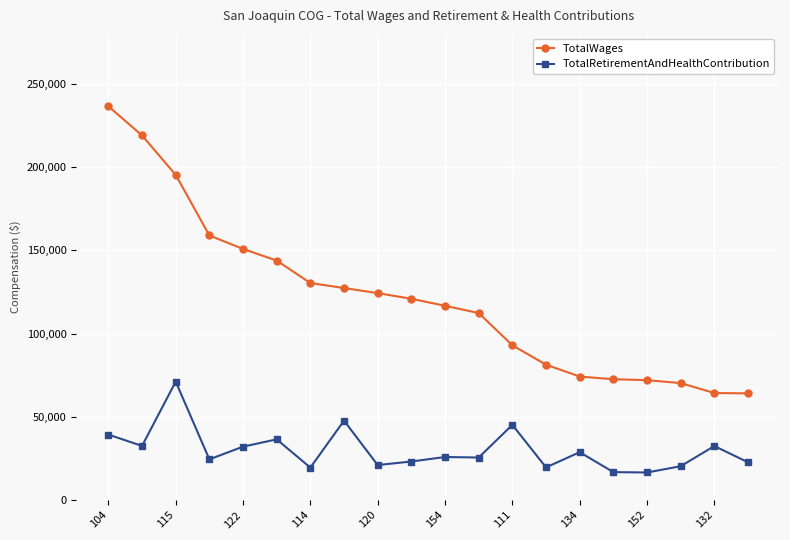

What is the value of the TotalWages point at the 5th from the left?

150818